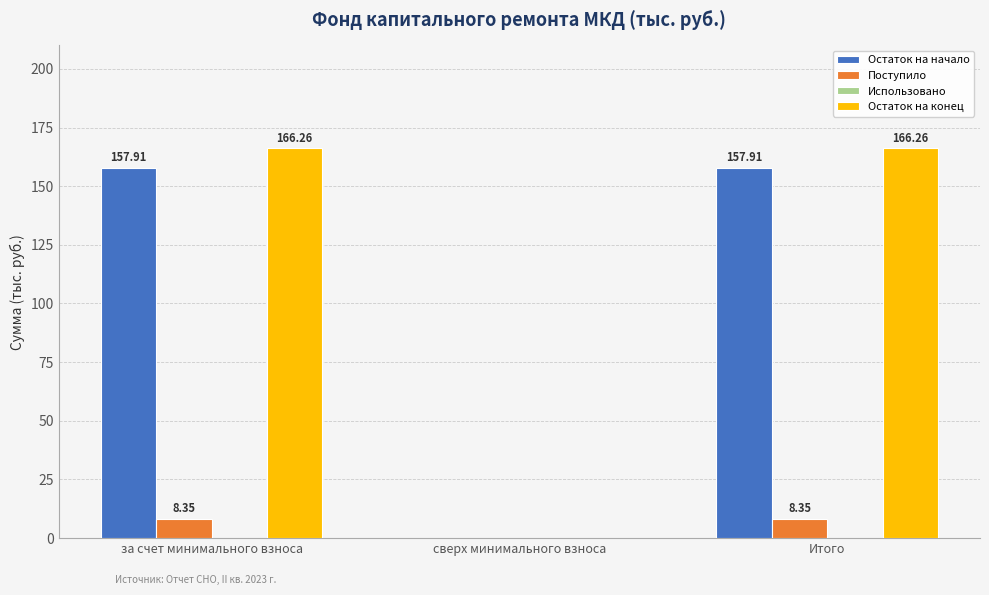

Where is Поступило nearest to the value 4?

сверх минимального взноса